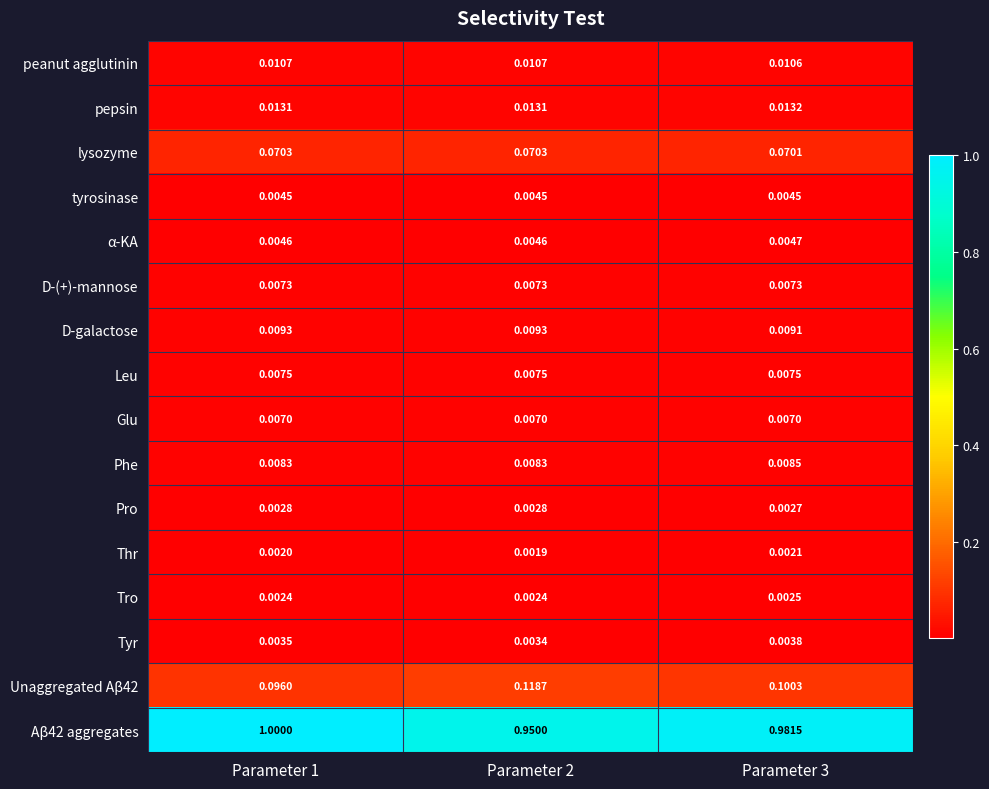

What is the total value across all series at Parameter 1?

1.2